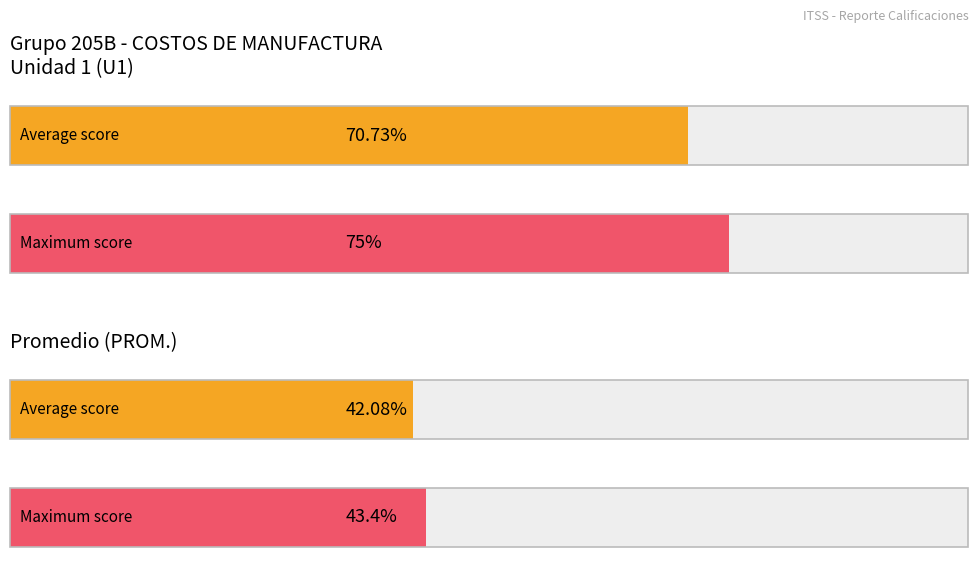

Does the chart contain any negative values?

No